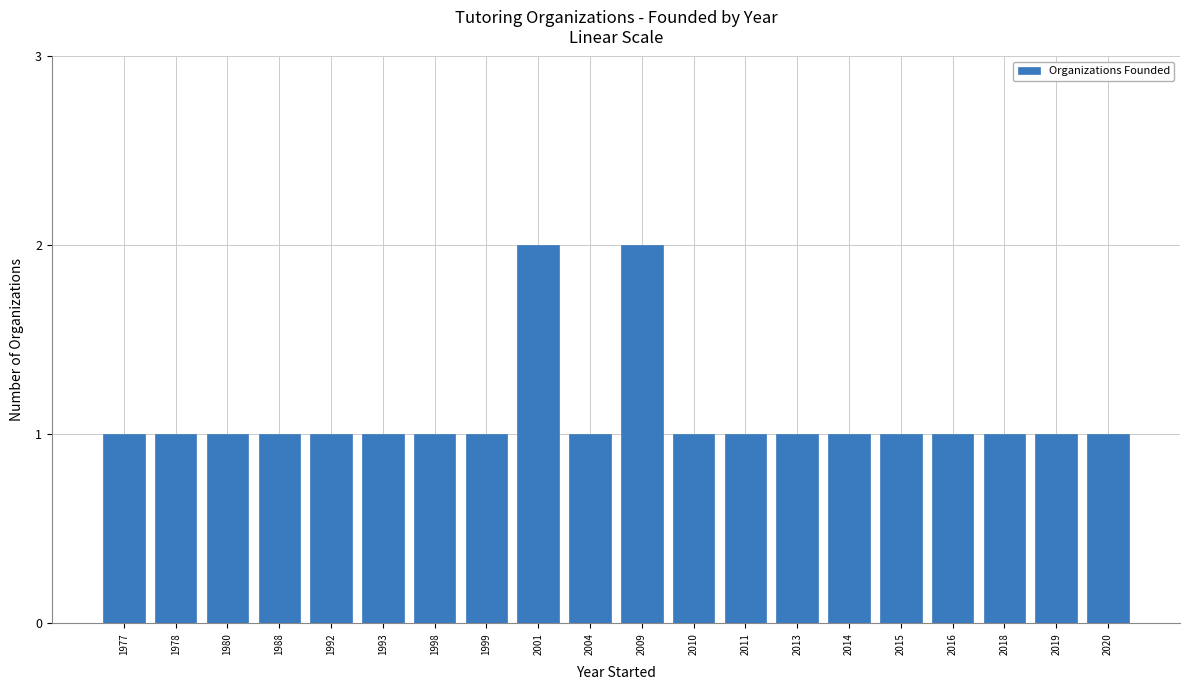

Count the values in the range 1 to 2.

20